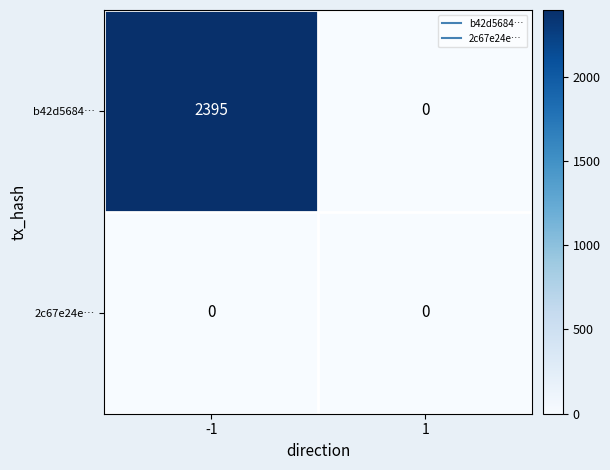

The value of b42d5684… at 1 is 0. True or false?

True